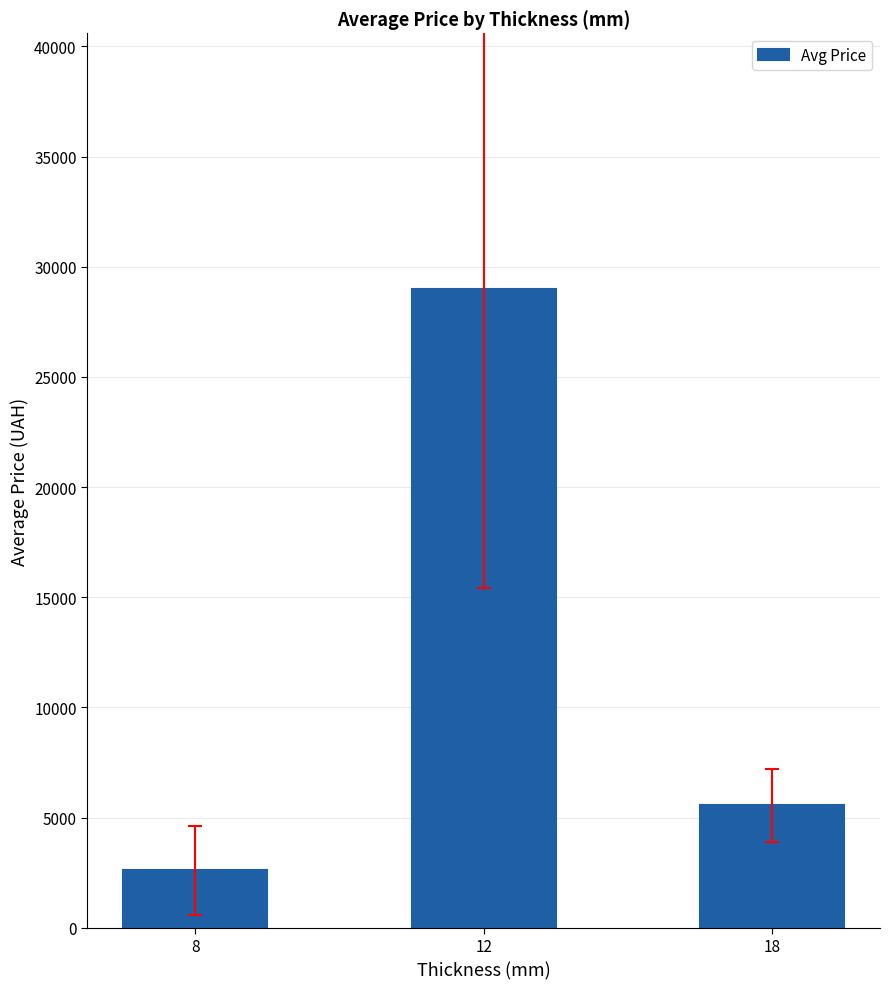

The chart shows a value of 7832.3 at 18. True or false?

False